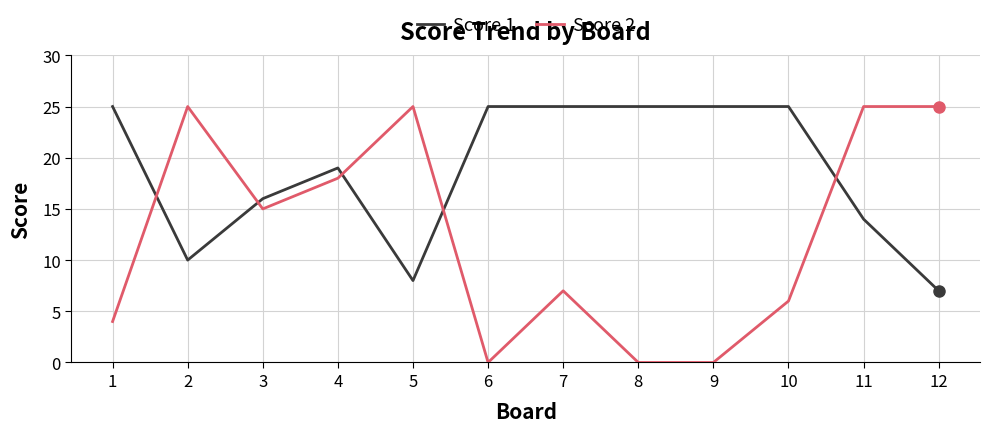

At how many categories does at least one series exceed 10?

12